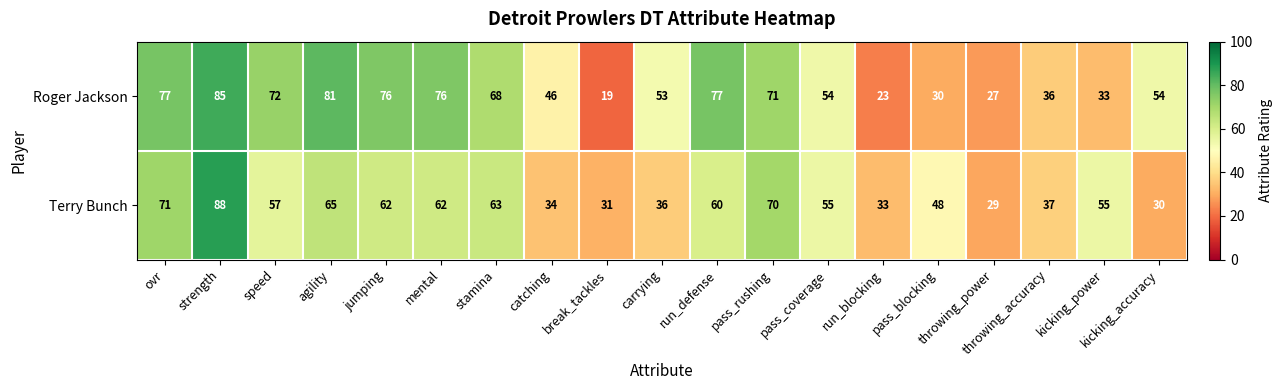

Rank the series by their average value, from lowest to highest.

Terry Bunch, Roger Jackson